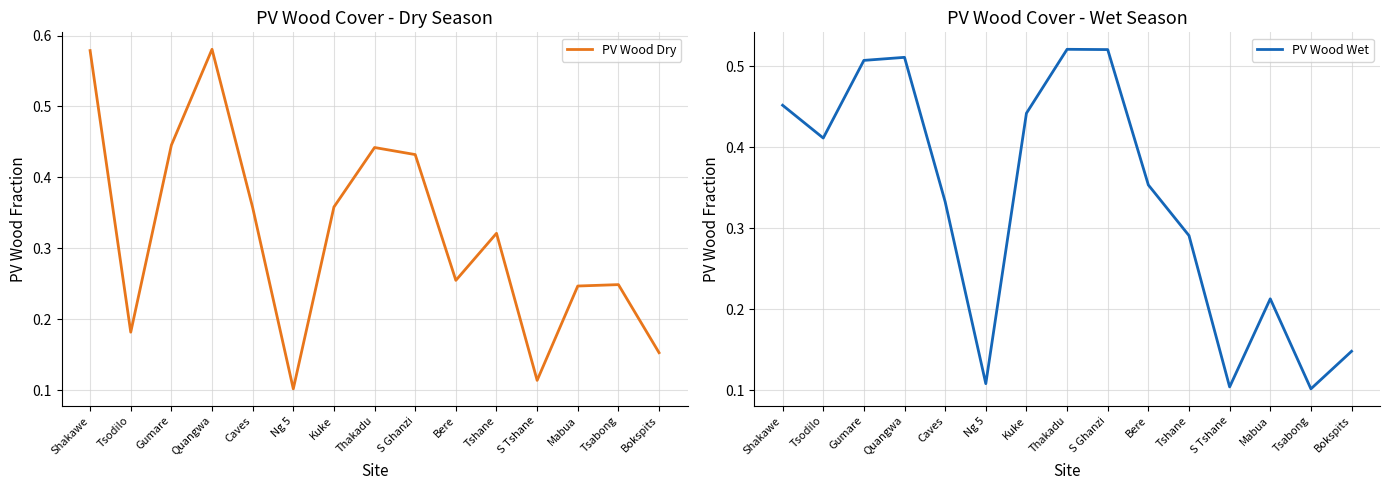

What is the average value of the PV Wood Wet series?

0.3